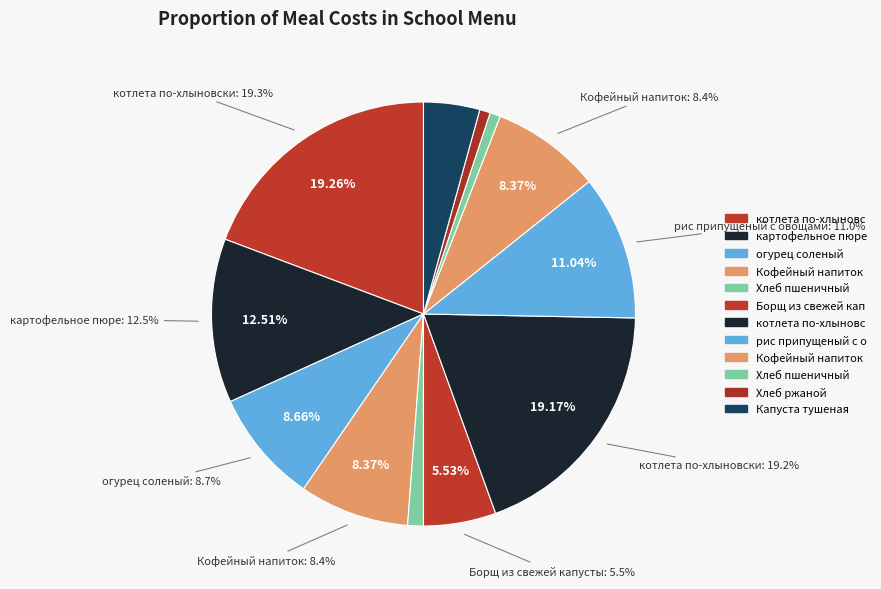

To the nearest percent, what portion does Кофейный напиток (Завтрак) represent?

8%